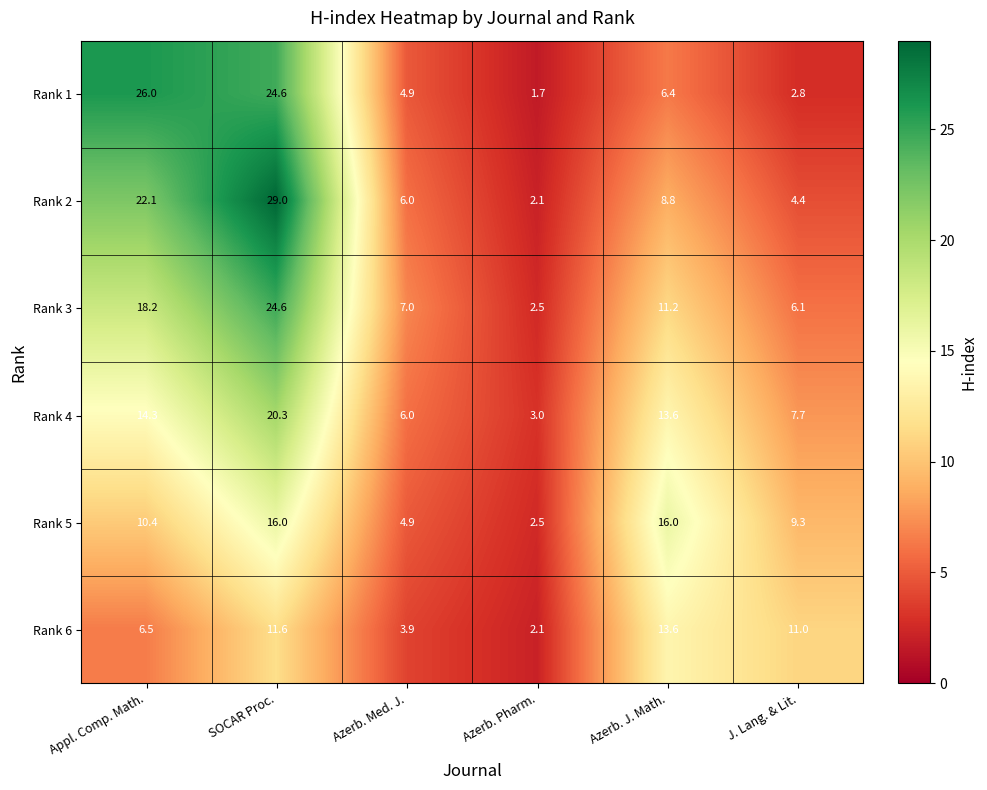

What is the minimum value for Rank 5?

2.5